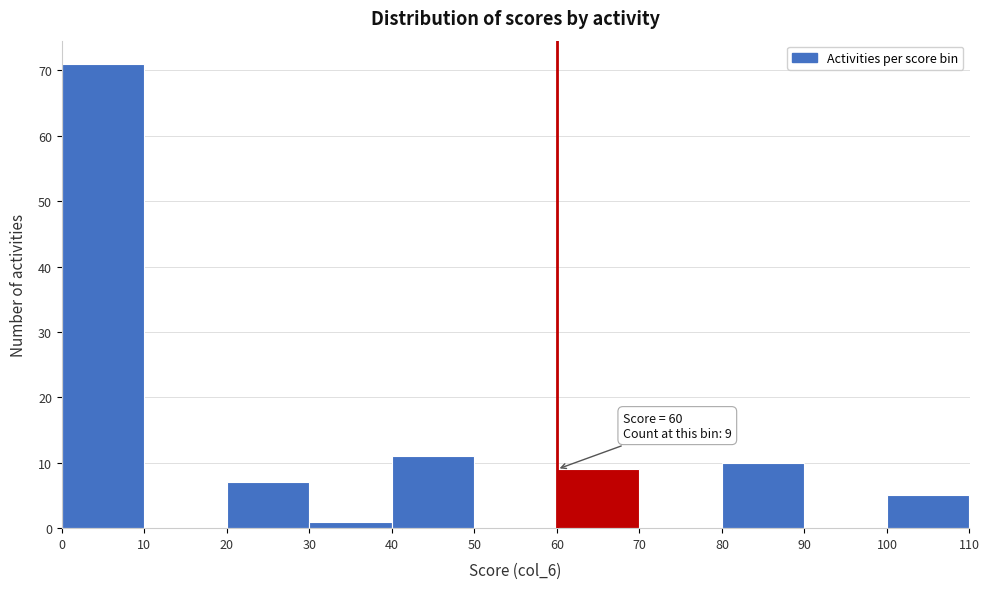

Which range on the x-axis has the tallest bar?

0 to 10